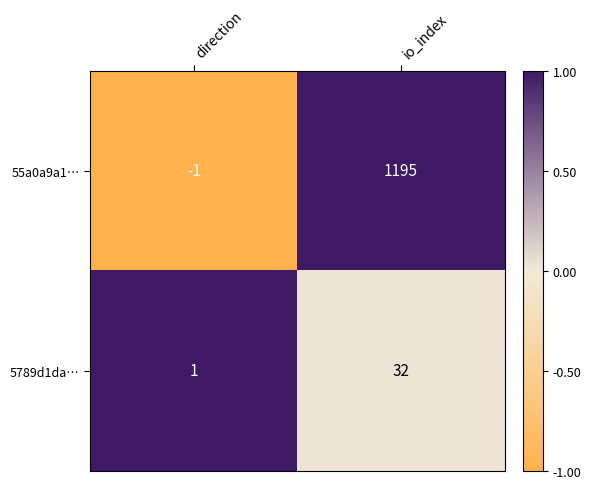

What is the difference between the highest and lowest values at io_index?

1163